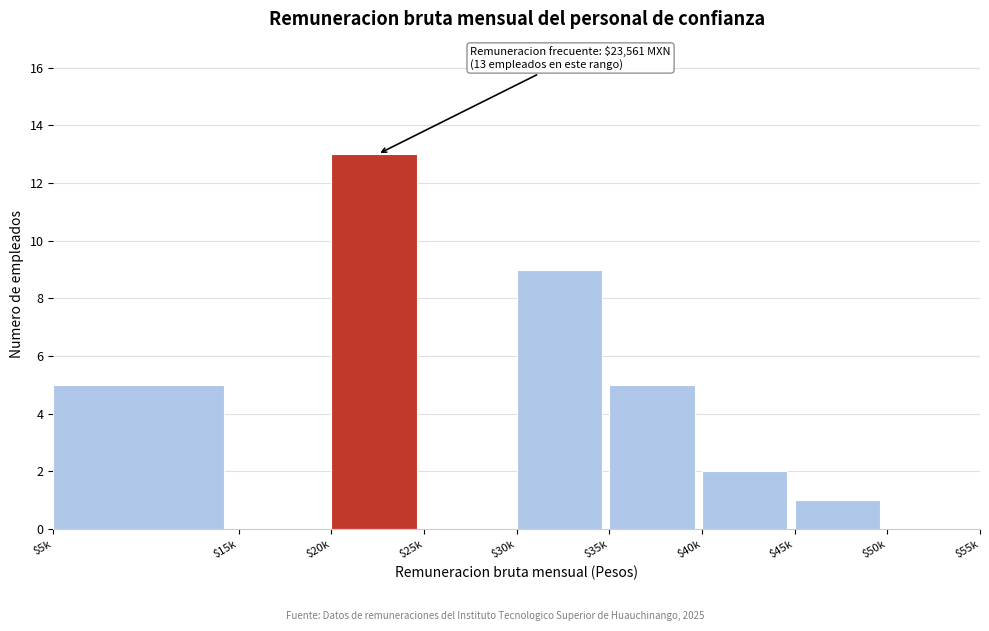

What is the greatest value displayed?

13